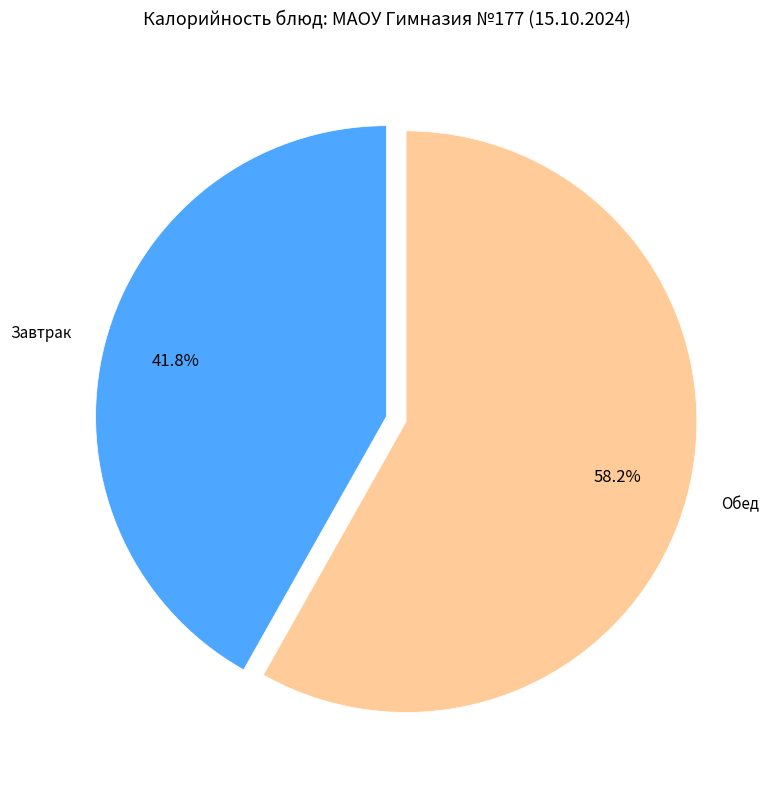

What is the ratio of the value at Обед to the value at Завтрак?

1.4